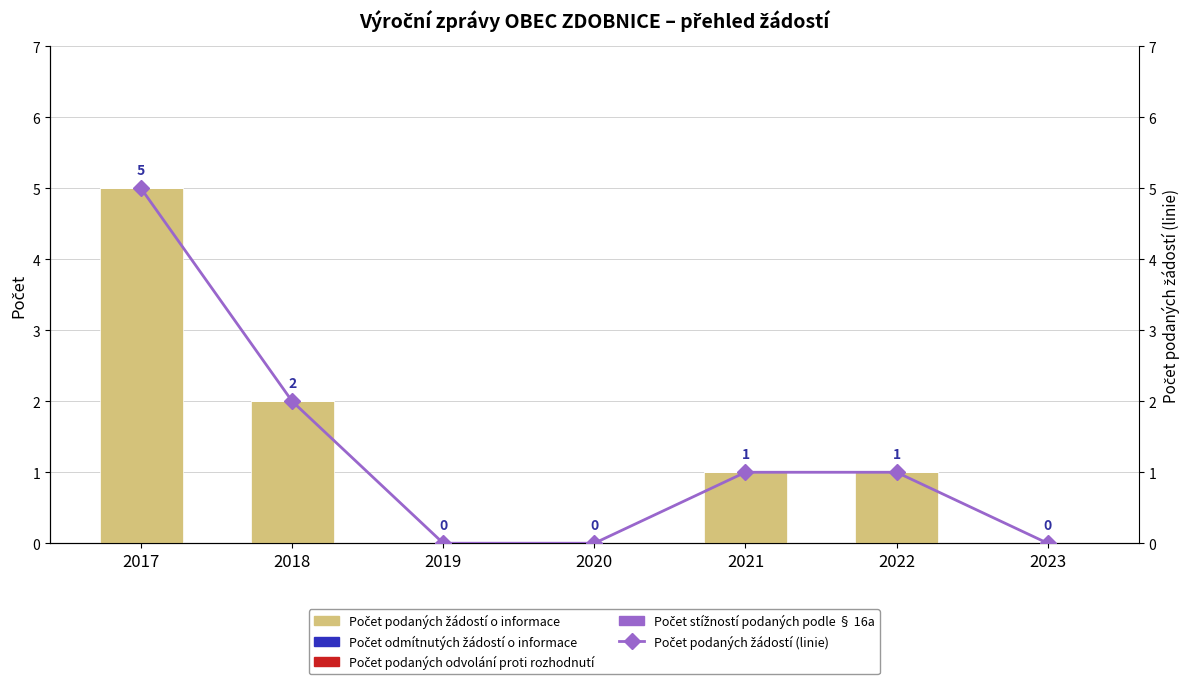

At 2019, list the series in order from largest to smallest.

Počet podaných žádostí o informace, Počet odmítnutých žádostí o informace, Počet podaných odvolání proti rozhodnutí, Počet stížností podaných podle § 16a, Počet podaných žádostí (linie)